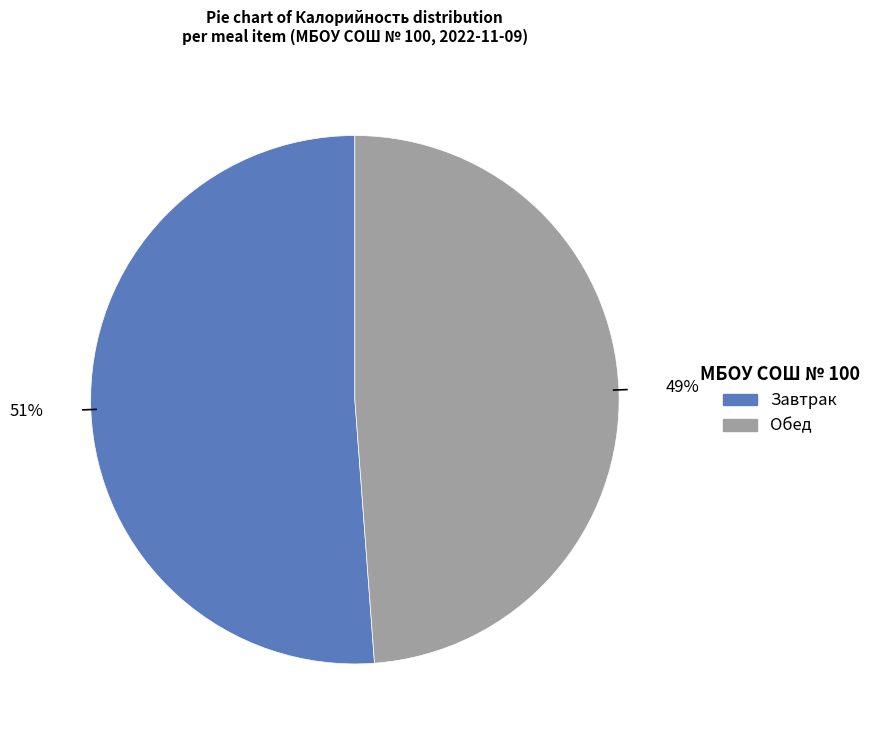

To the nearest percent, what is the difference between the largest and smallest slice percentages?

2%